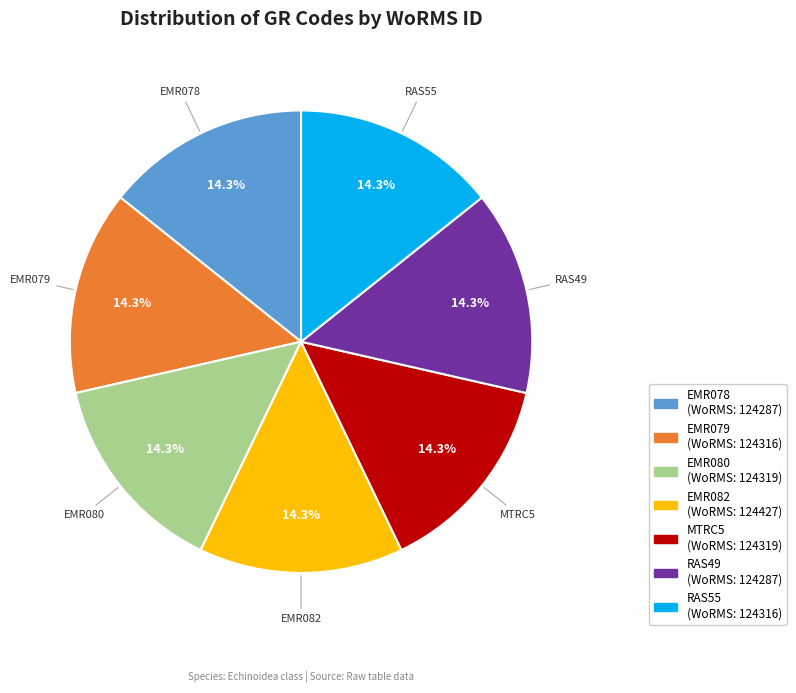

Combined, what portion of the pie is EMR079 and EMR082?

28.6%